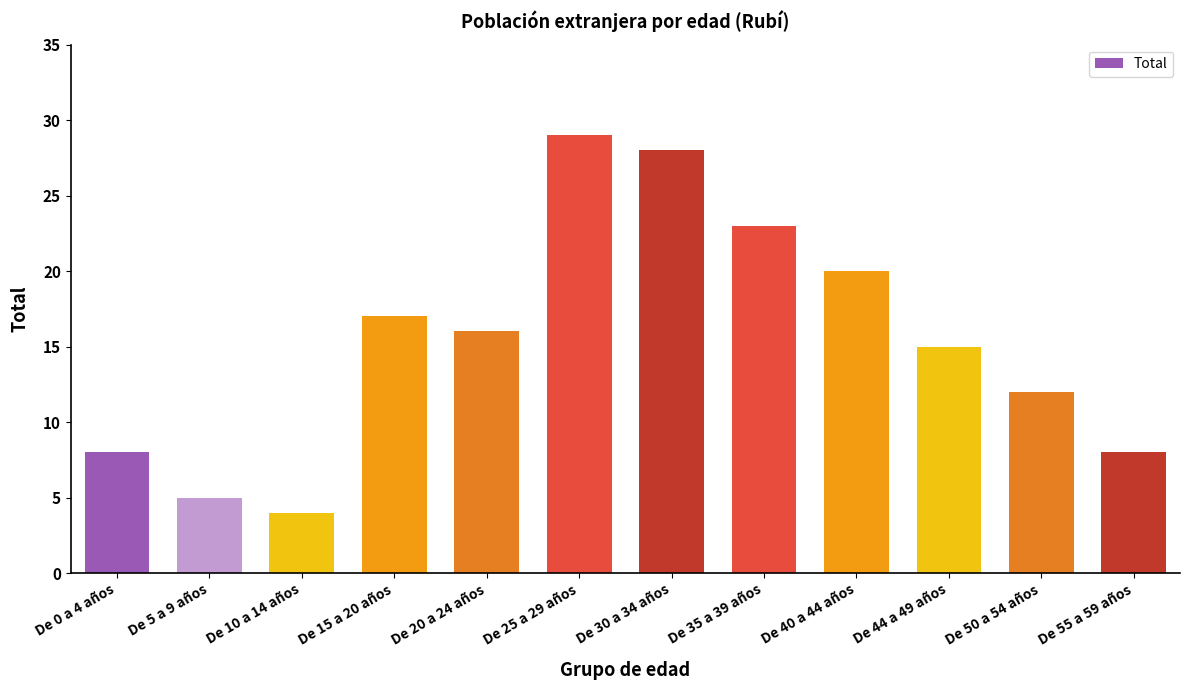

Approximately how many times larger is the value at De 30 a 34 años compared to De 55 a 59 años?

3.5